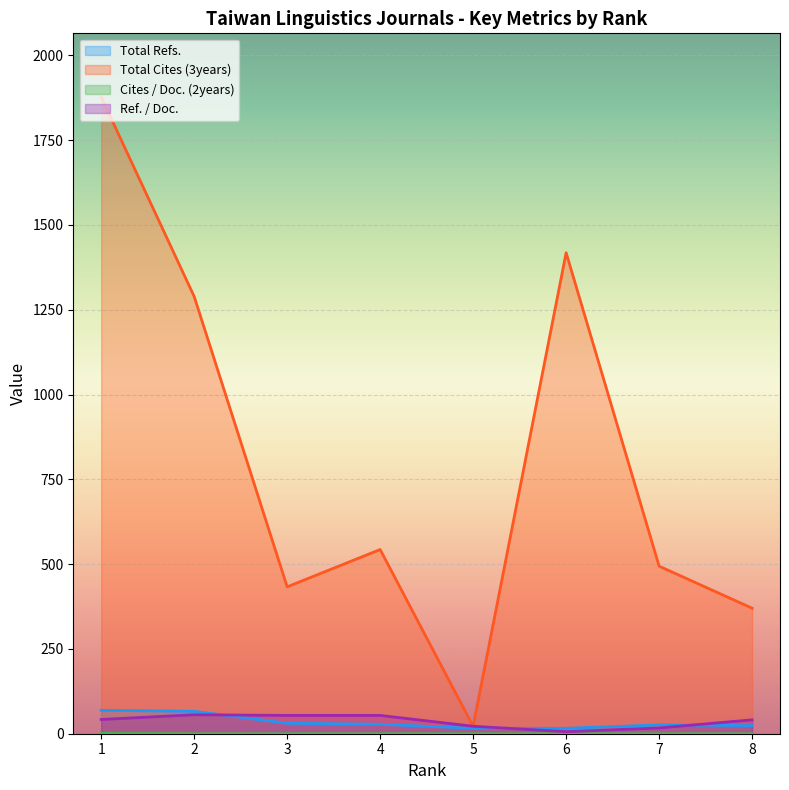

Which category has the highest value across all series?

1